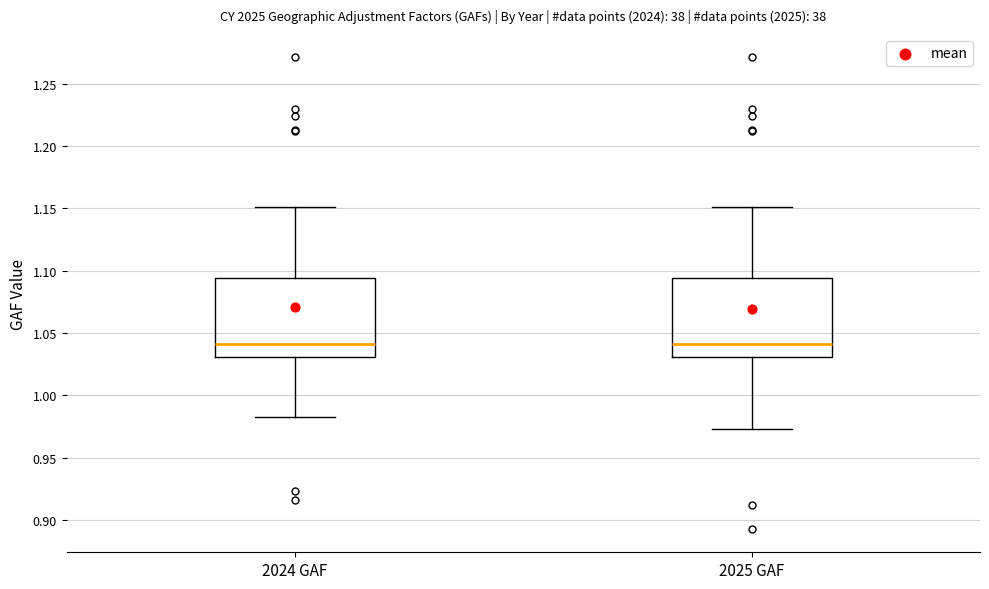

Where does the median line of the box for 2024 GAF sit on the y-axis? The values are not printed on the chart, so give them approximately, as read against the axis.

1.040